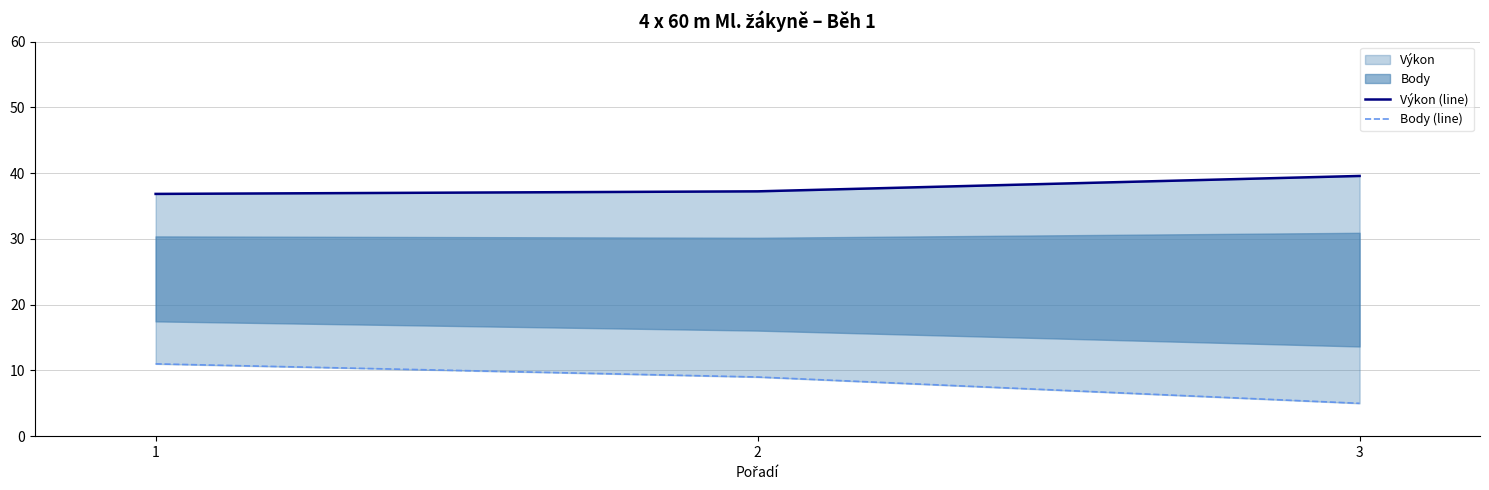

Reading right to left, list all the values displayed in this chart.

Výkon (line): 39.6	37.2	36.8
Body (line): 5.0	9.0	11.0